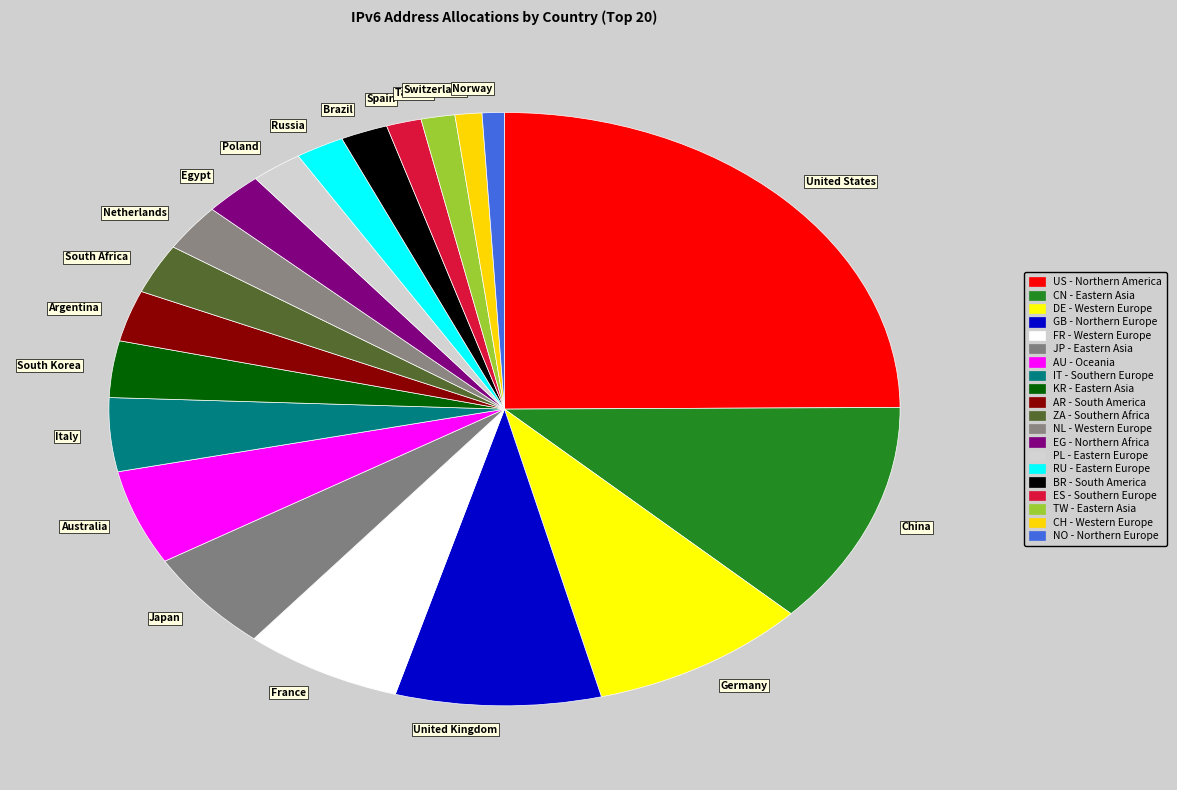

The Poland slice represents 2% of the pie. True or false?

True